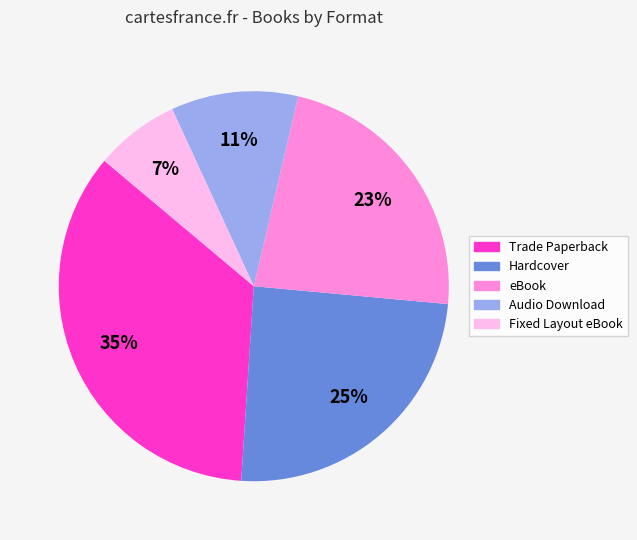

Rank the categories by value from highest to lowest.

Trade Paperback, Hardcover, eBook, Audio Download, Fixed Layout eBook